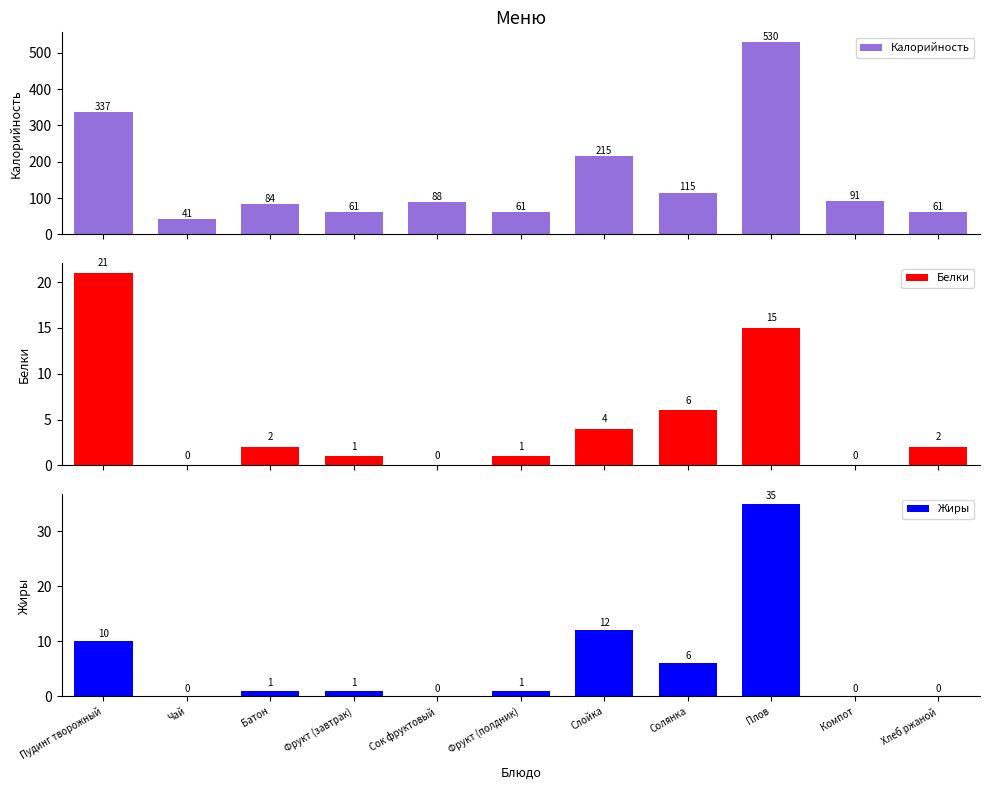

What value does the Белки series have at Слойка, to the nearest 5?

5